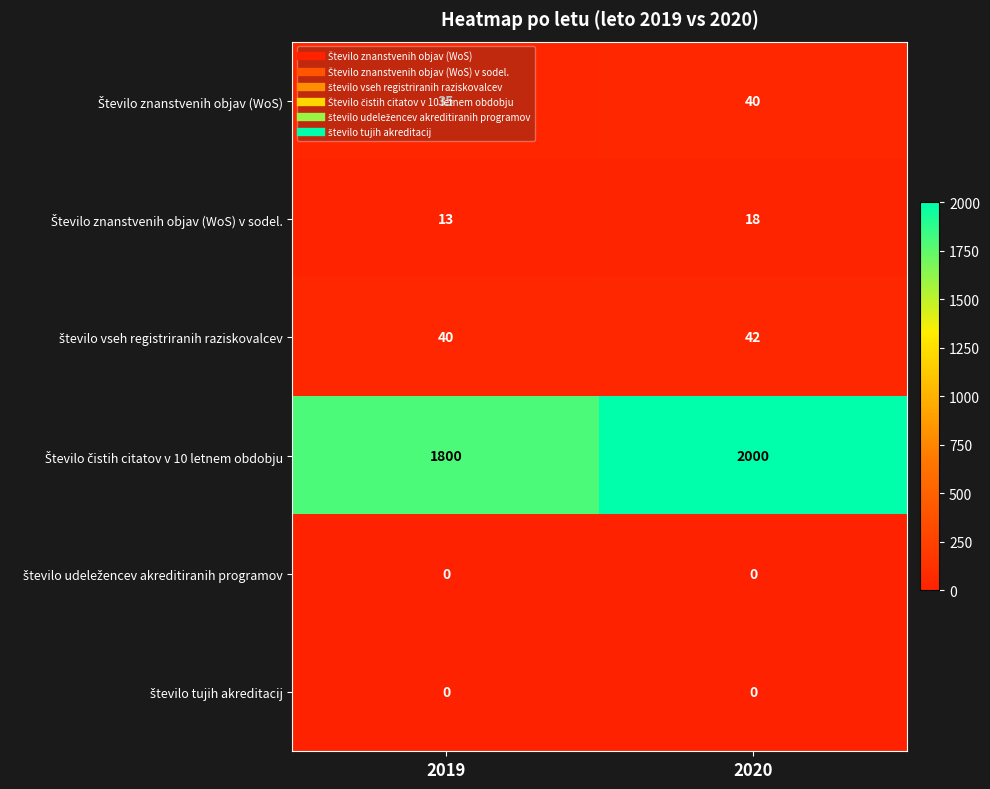

What is the spread (max minus min) of values at 2019?

1800